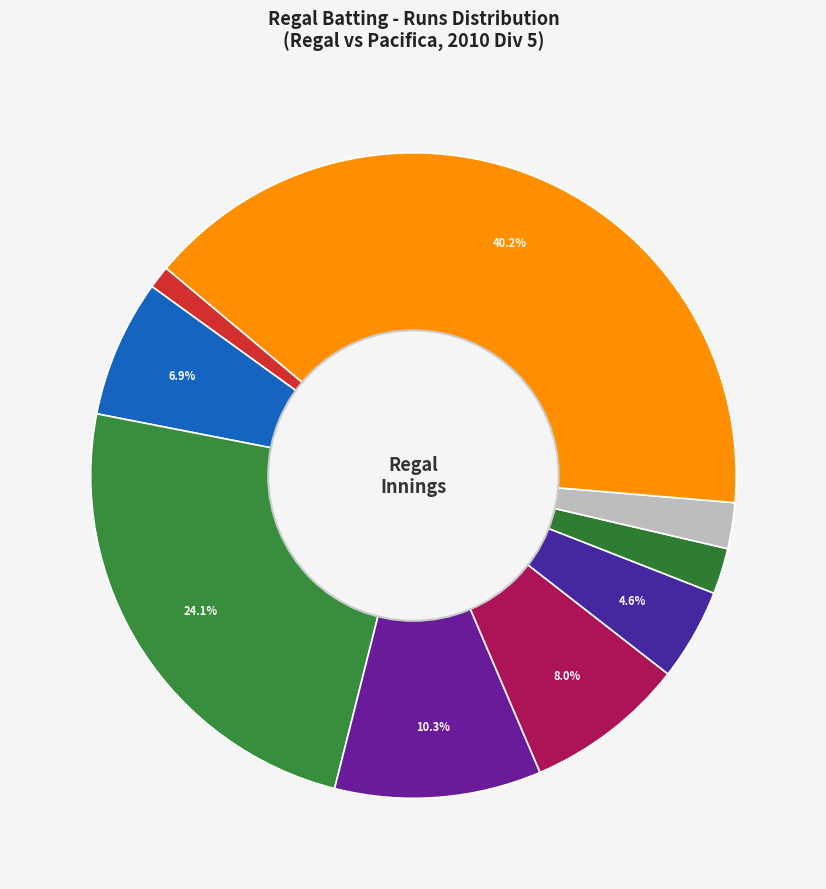

Which category has the smallest portion of the pie?

Devraj Yadav